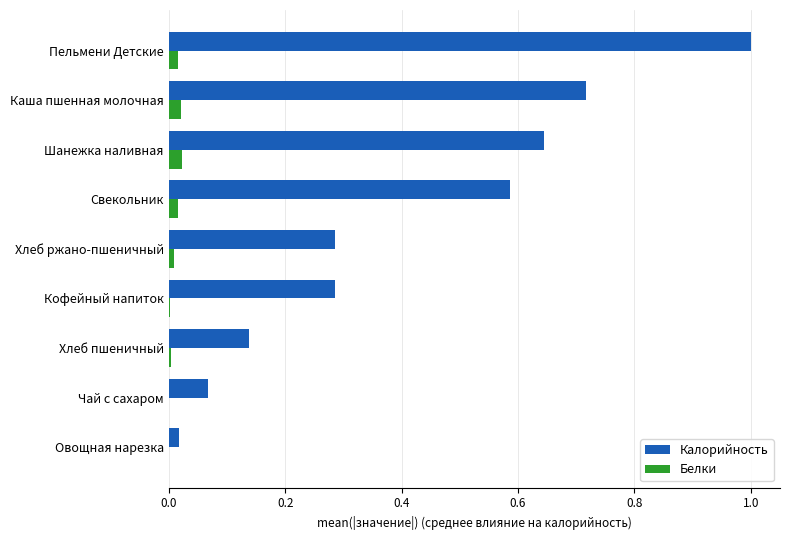

Which series changed the most between Хлеб ржано-пшеничный and Каша пшенная молочная?

Калорийность